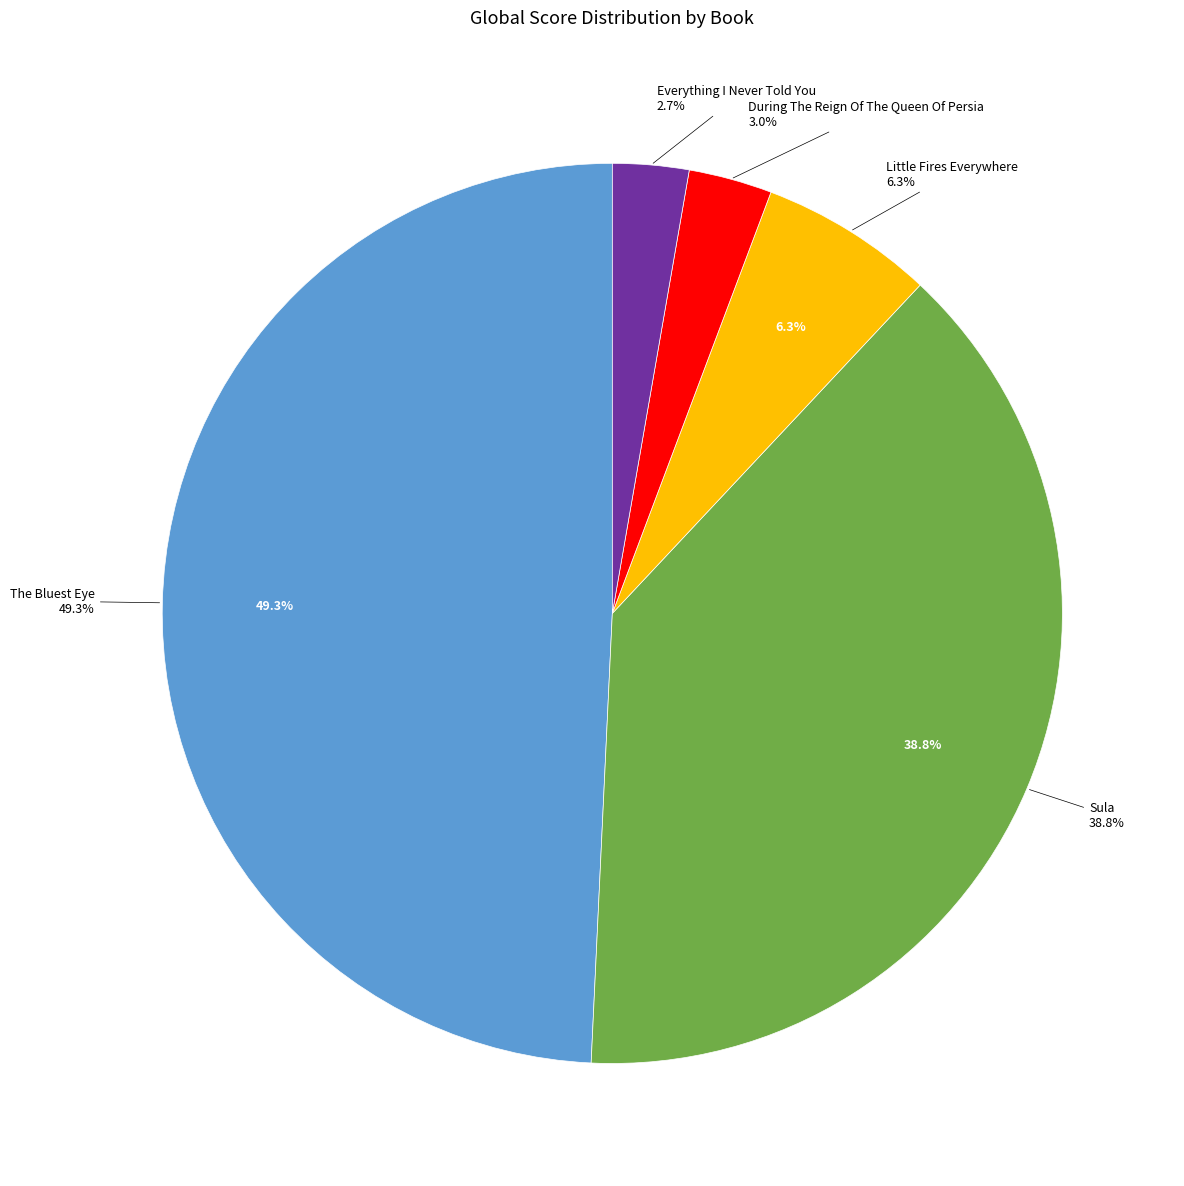

What is the ratio of the value at The Bluest Eye to the value at Sula?

1.3